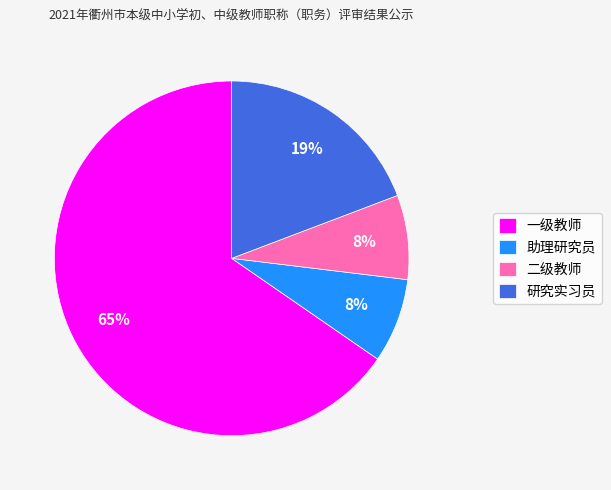

To the nearest percent, what portion does 二级教师 represent?

8%